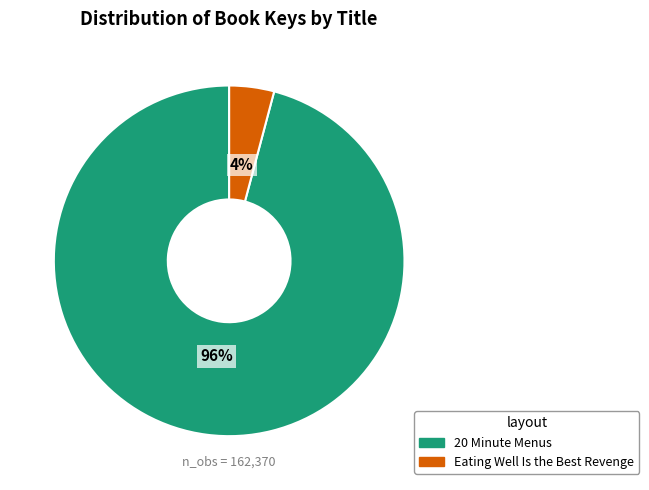

What percentage is the Eating Well Is the Best Revenge slice, to the nearest percent?

4%